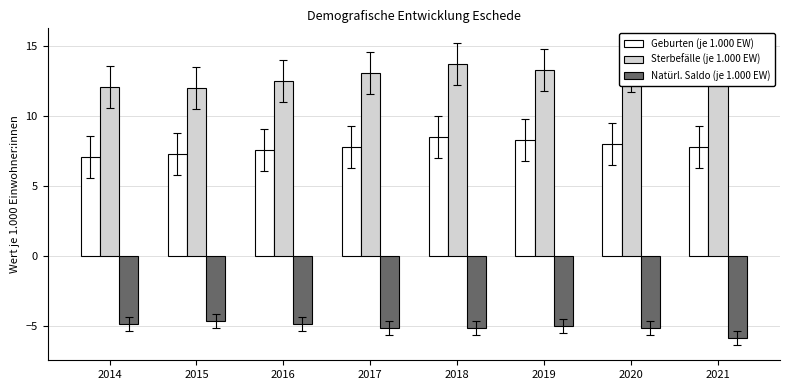

Rank the categories by Sterbefälle (je 1.000 EW) value from highest to lowest.

2018, 2021, 2019, 2020, 2017, 2016, 2014, 2015